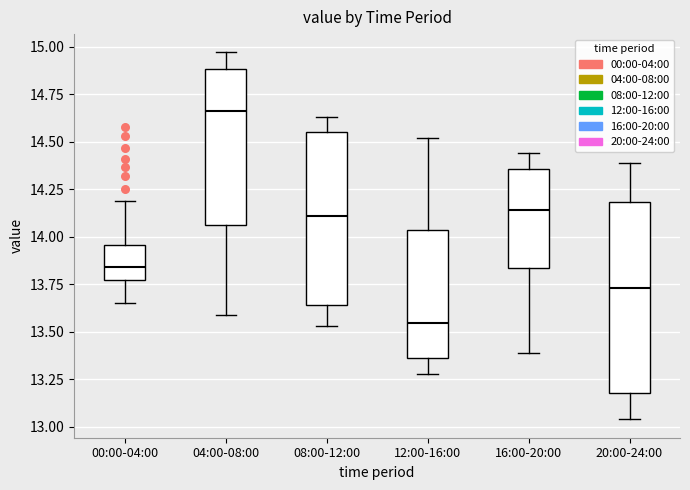

Where does the upper whisker of the box for 08:00-12:00 end on the y-axis? The values are not printed on the chart, so give them approximately, as read against the axis.

14.65